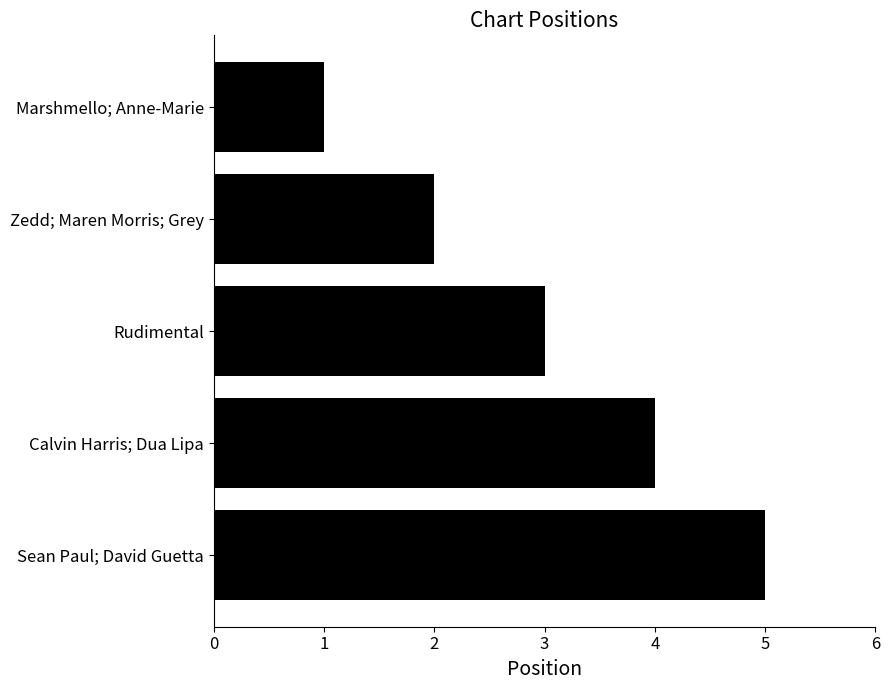

True or false: the data shows 4 at Calvin Harris; Dua Lipa.

True